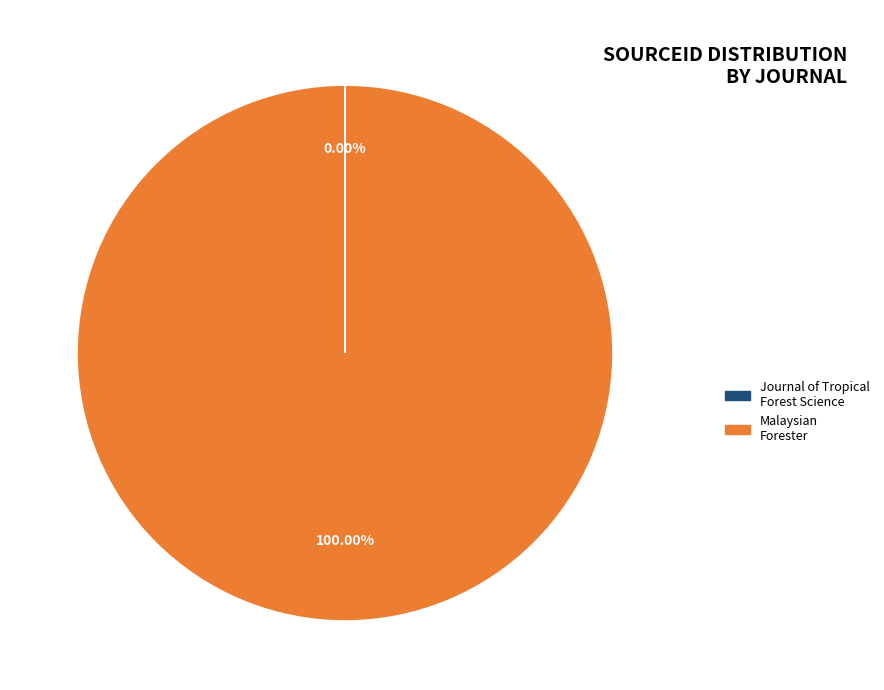

To the nearest percent, what portion does Malaysian Forester represent?

100%